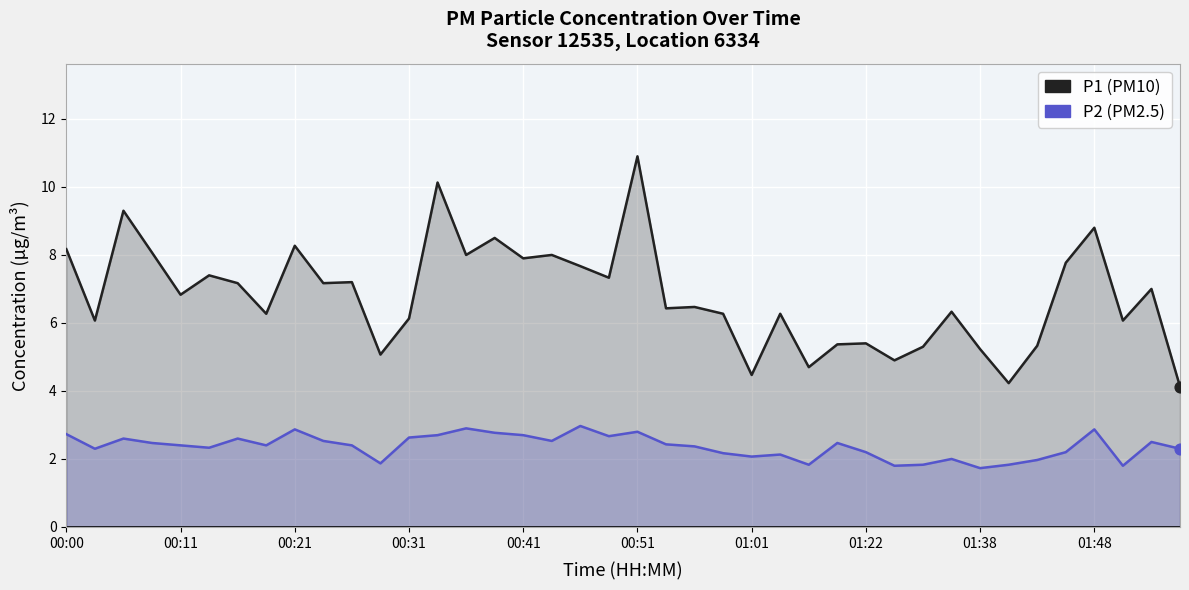

Which series has the largest total across all categories?

P1